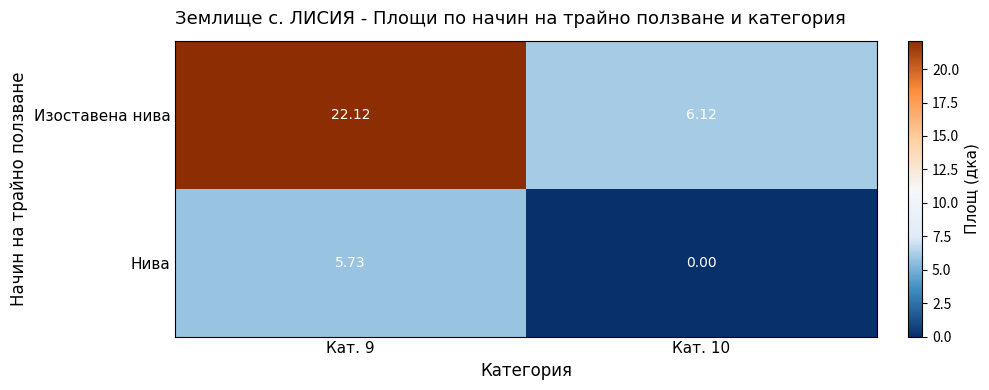

Which series has the largest total across all categories?

Изоставена нива